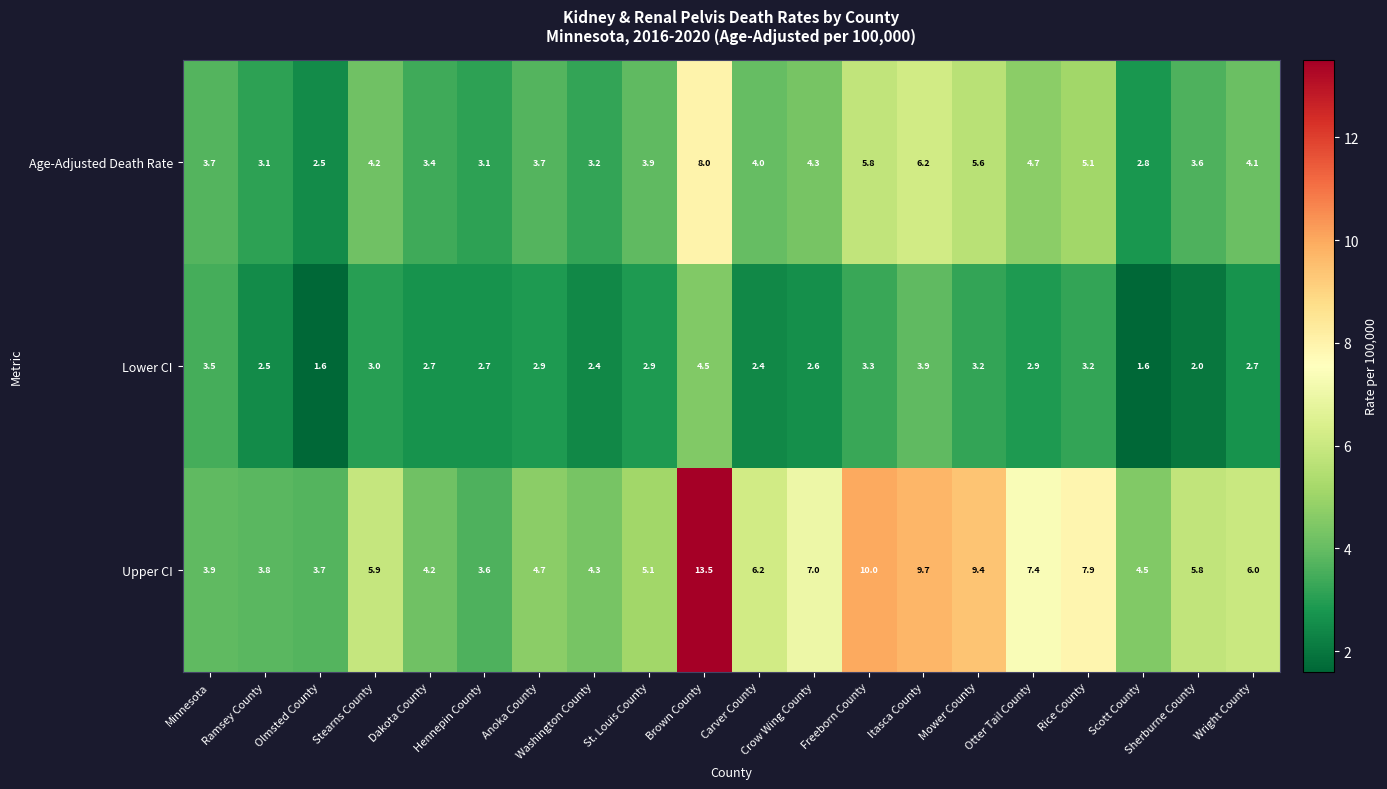

At Itasca County, list the series in order from smallest to largest.

Lower CI, Age-Adjusted Death Rate, Upper CI